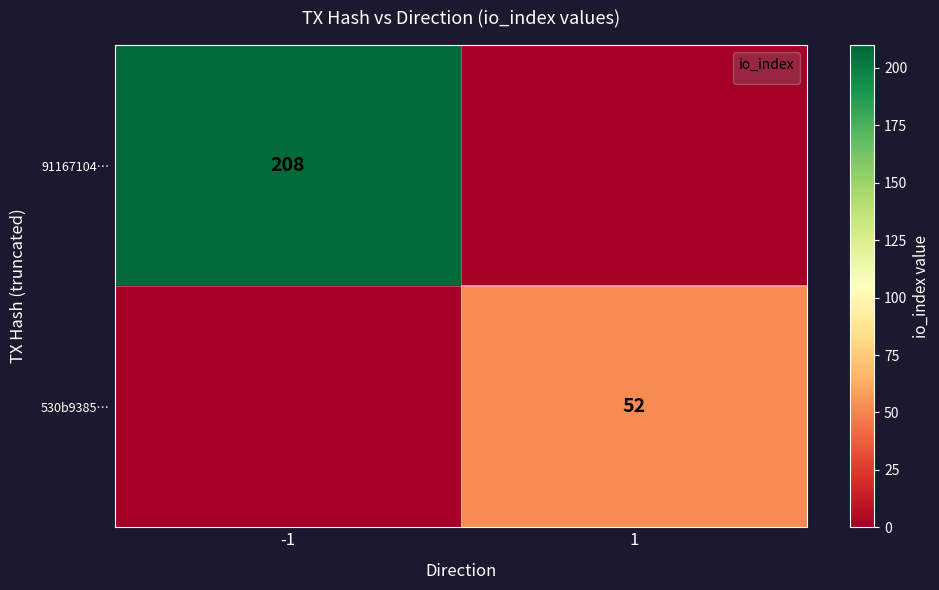

Is the value of 91167104… at -1 greater than the value of 530b9385… at 1?

Yes